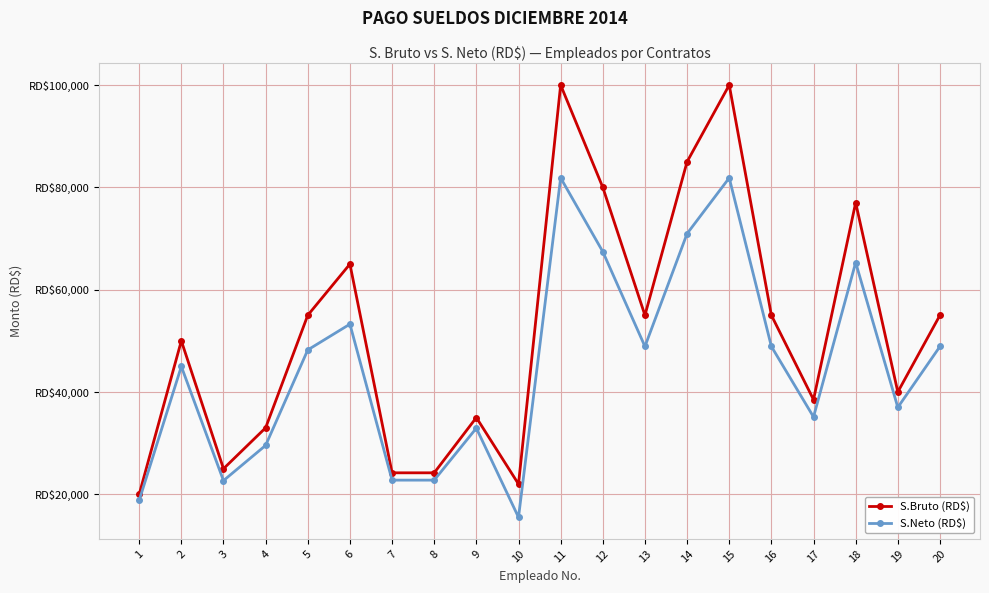

Reading left to right, extract all data points from this chart.

S.Bruto (RD$): 20000.0	50000.0	25000.0	33000.0	55000.0	65000.0	24200.0	24200.0	35000.0	22000.0	100000.0	80000.0	55000.0	85000.0	100000.0	55000.0	38500.0	77000.0	40000.0	55000.0
S.Neto (RD$): 18818.0	44987.3	22679.1	29562.2	48223.4	53259.7	22769.8	22769.8	32931.5	15508.5	81846.5	67424.1	48898.2	70952.5	81846.5	48898.2	35123.0	65307.1	36989.6	48898.2